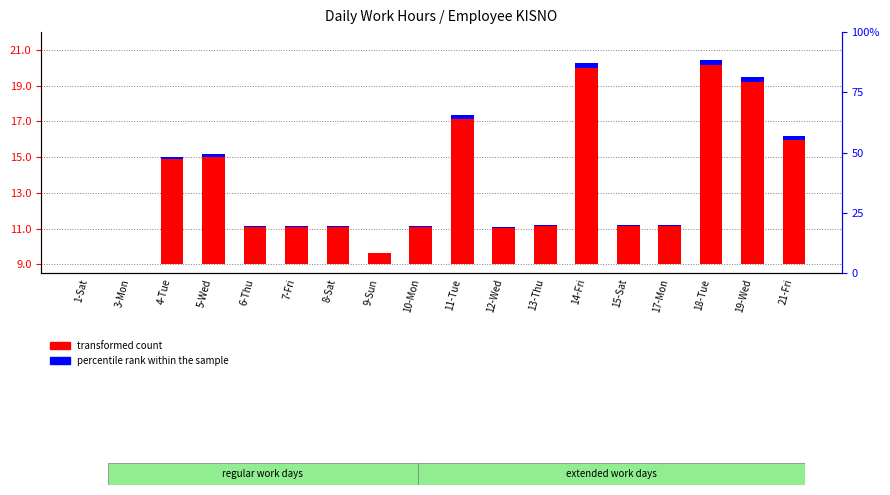

Is the value of transformed count at 1-Sat greater than the value of percentile rank within the sample at 18-Tue?

No